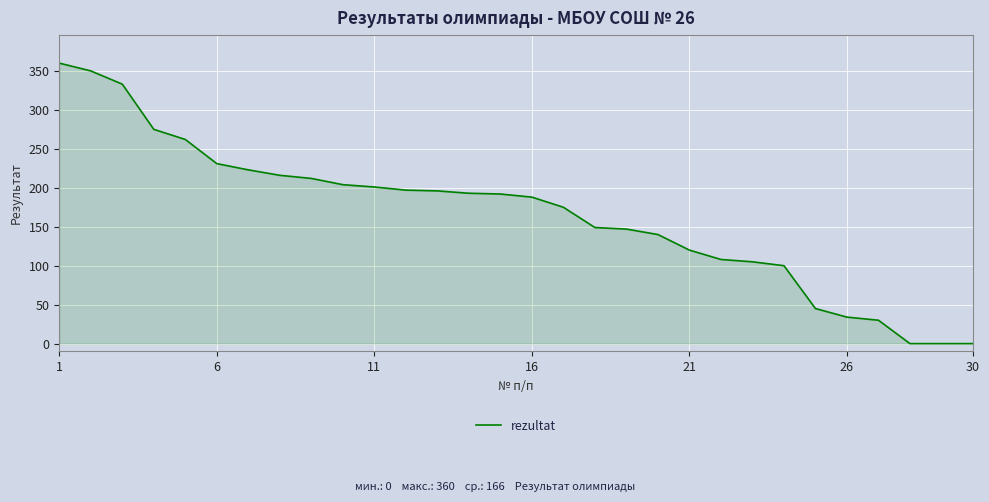

What is the difference between the maximum and minimum values?

360